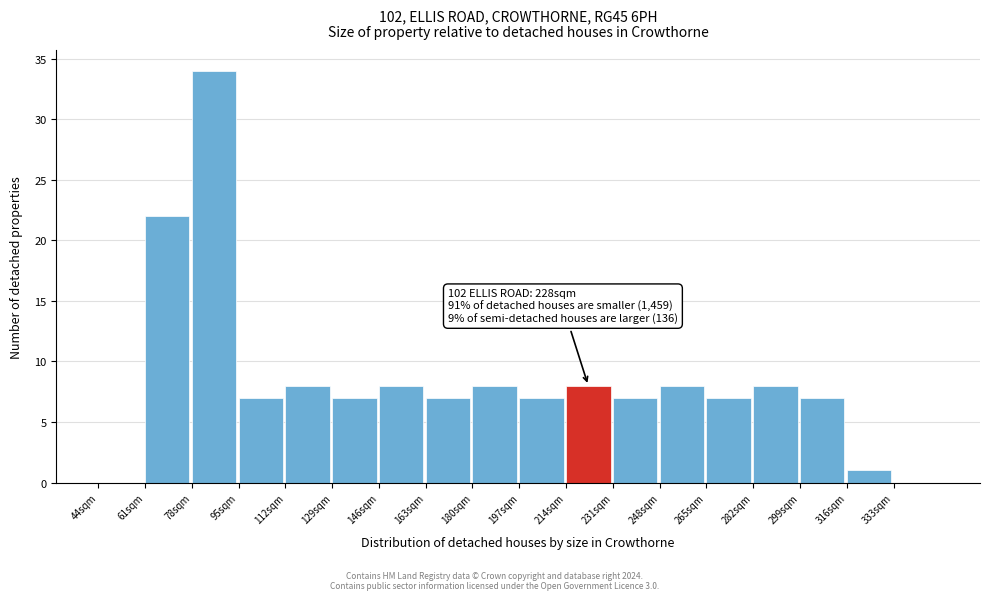

Reading right to left, what are all the values shown in this chart?

333sqm=0	316sqm=1	299sqm=7	282sqm=8	265sqm=7	248sqm=8	231sqm=7	214sqm=8	197sqm=7	180sqm=8	163sqm=7	146sqm=8	129sqm=7	112sqm=8	95sqm=7	78sqm=34	61sqm=22	44sqm=0